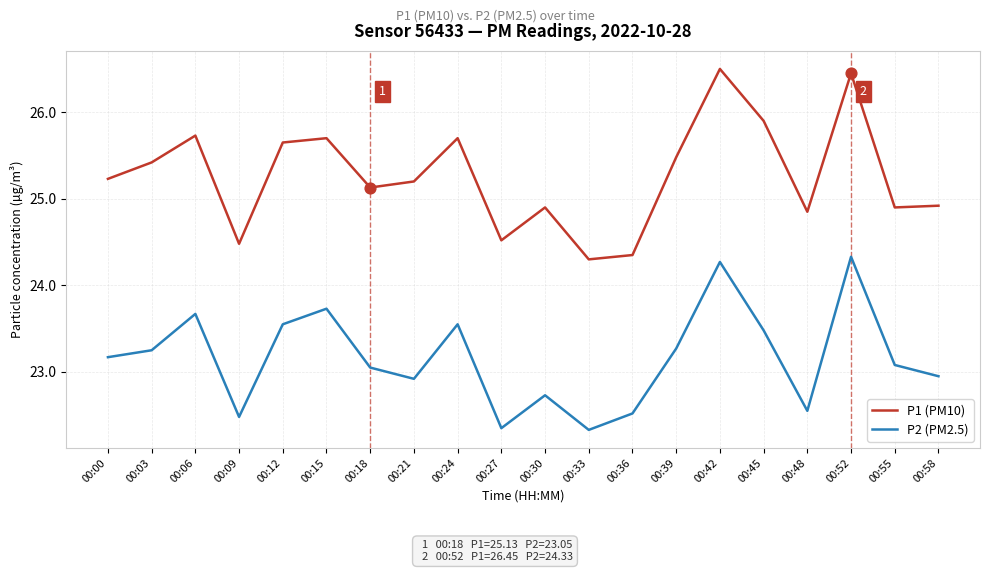

What are all the series names shown in the legend?

P1 (PM10), P2 (PM2.5)